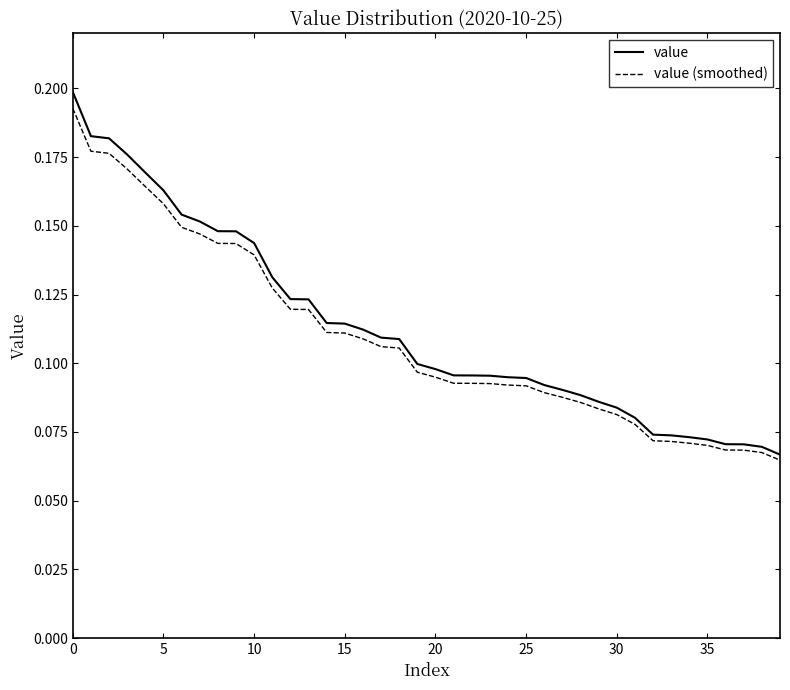

Which series has the largest range (max minus min)?

value